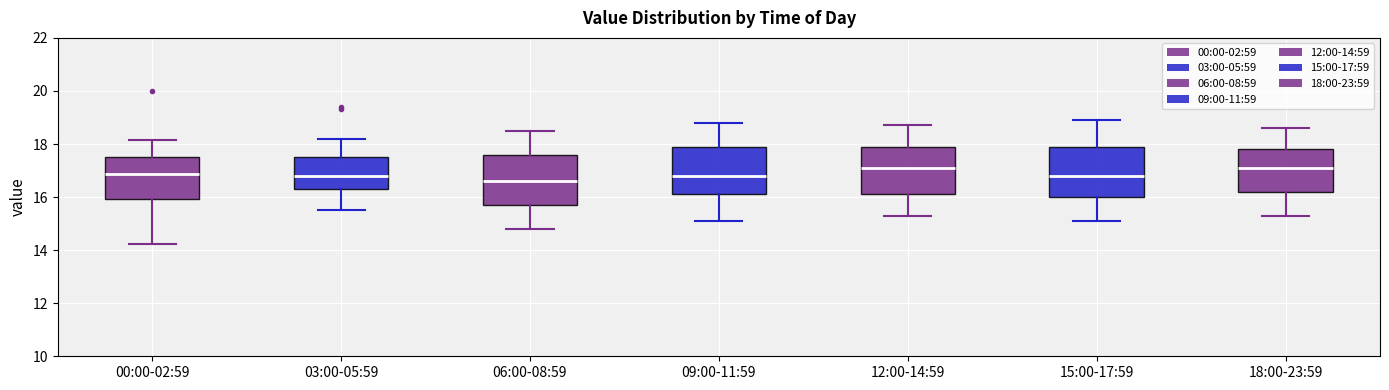

Reading left to right, transcribe this box plot: for each box, give where its median line is, the range the box spans, and where its two whiskers end, as read against the y-axis. The values are not printed on the chart, so give them approximately, as read against the axis.

00:00-02:59: median 16.8, box 16.0 to 17.6, whiskers 14.2 to 18.2
03:00-05:59: median 16.8, box 16.4 to 17.6, whiskers 15.6 to 18.2
06:00-08:59: median 16.6, box 15.8 to 17.6, whiskers 14.8 to 18.6
09:00-11:59: median 16.8, box 16.2 to 18.0, whiskers 15.2 to 18.8
12:00-14:59: median 17.2, box 16.2 to 18.0, whiskers 15.4 to 18.8
15:00-17:59: median 16.8, box 16.0 to 18.0, whiskers 15.2 to 19.0
18:00-23:59: median 17.2, box 16.2 to 17.8, whiskers 15.4 to 18.6